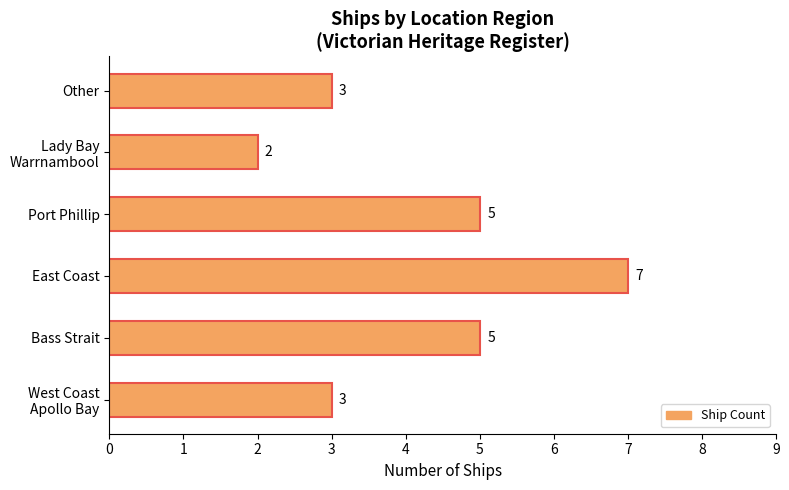

How many bars are there in total?

6